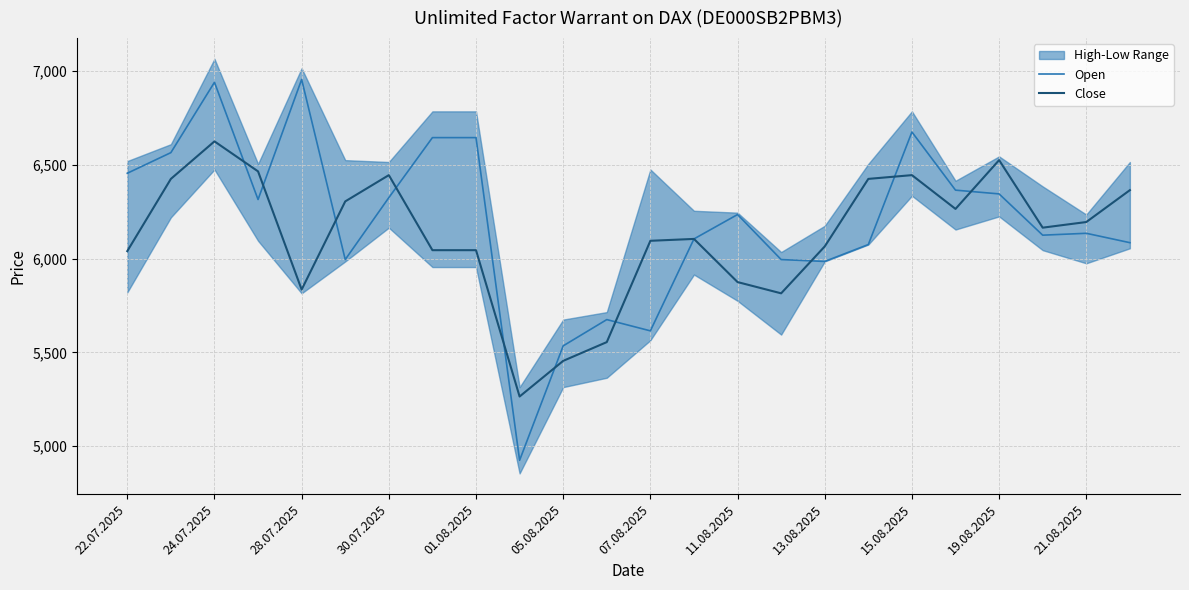

What is the sum of all Close values?

146845